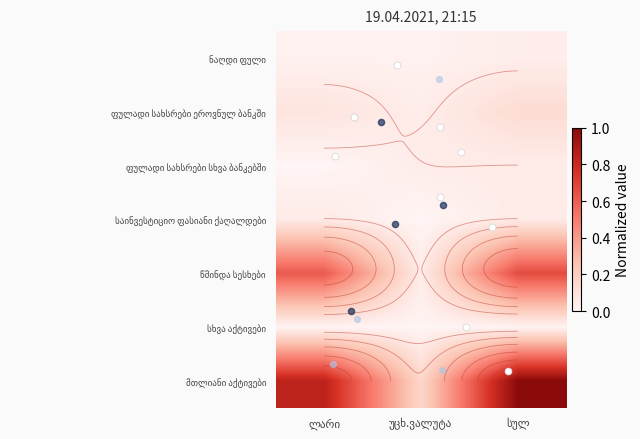

Count the number of data series in this chart.

7